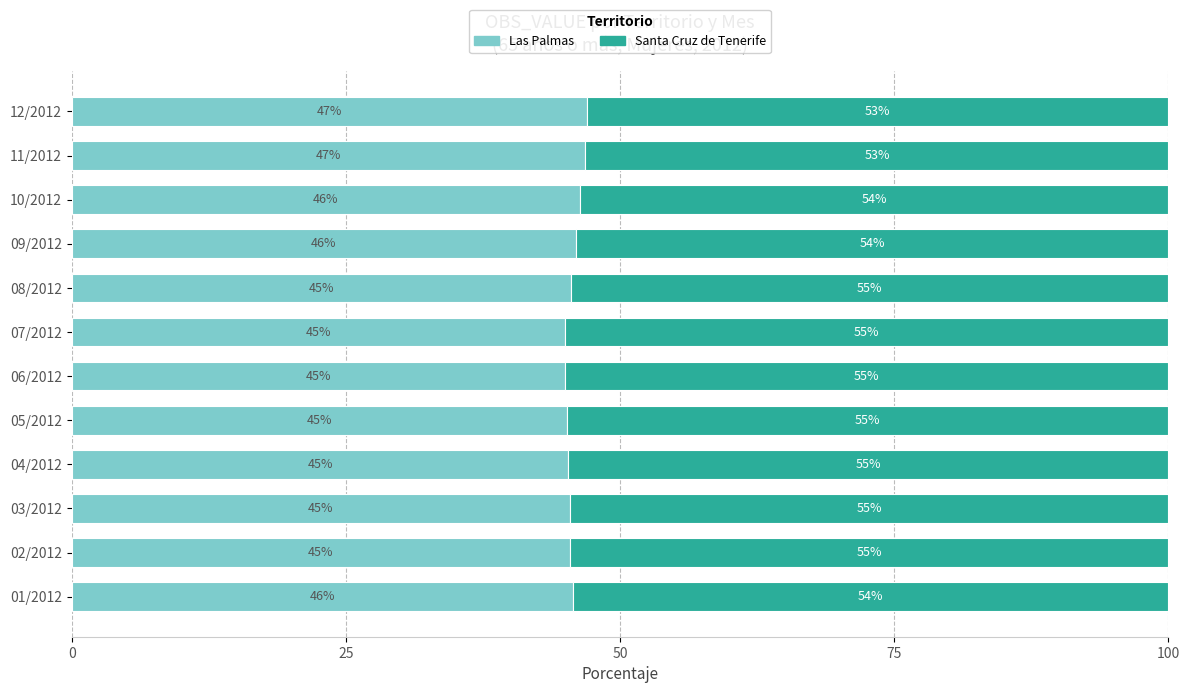

The value of Las Palmas at 09/2012 is 46.0. True or false?

True